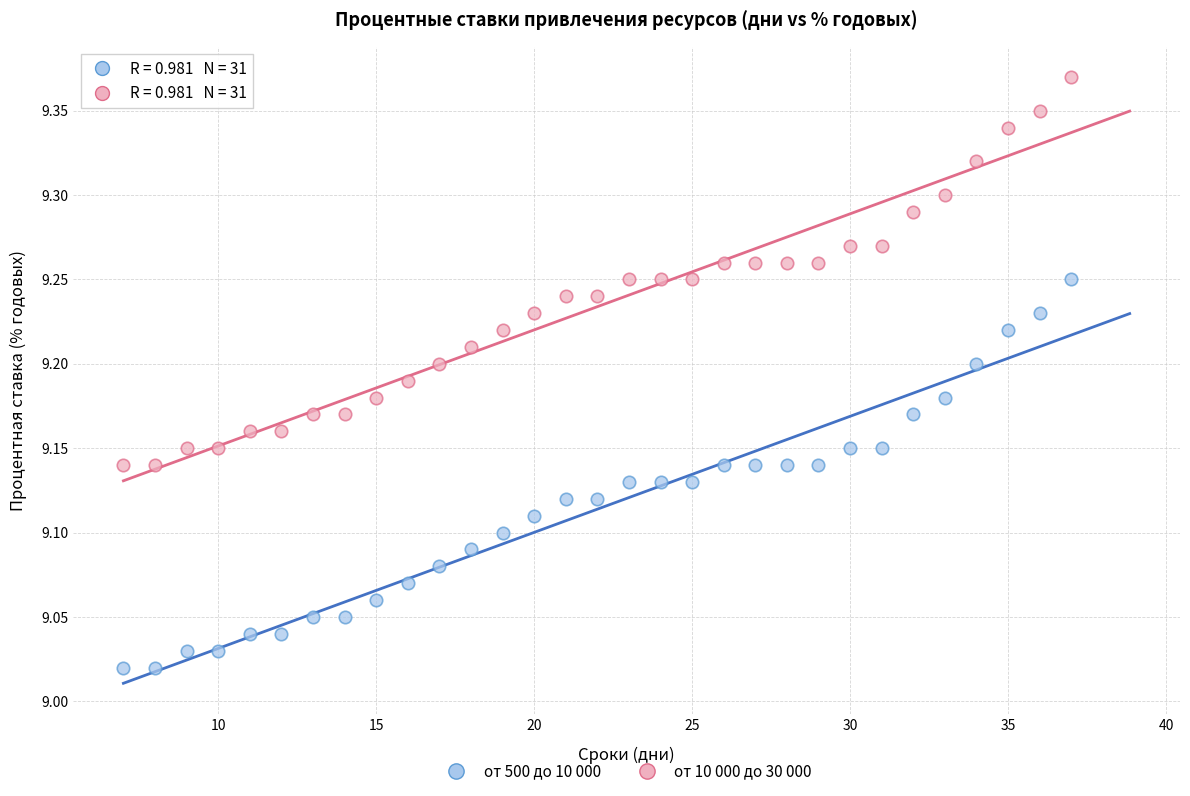

Which series reaches the maximum Y coordinate?

от 10 000 до 30 000